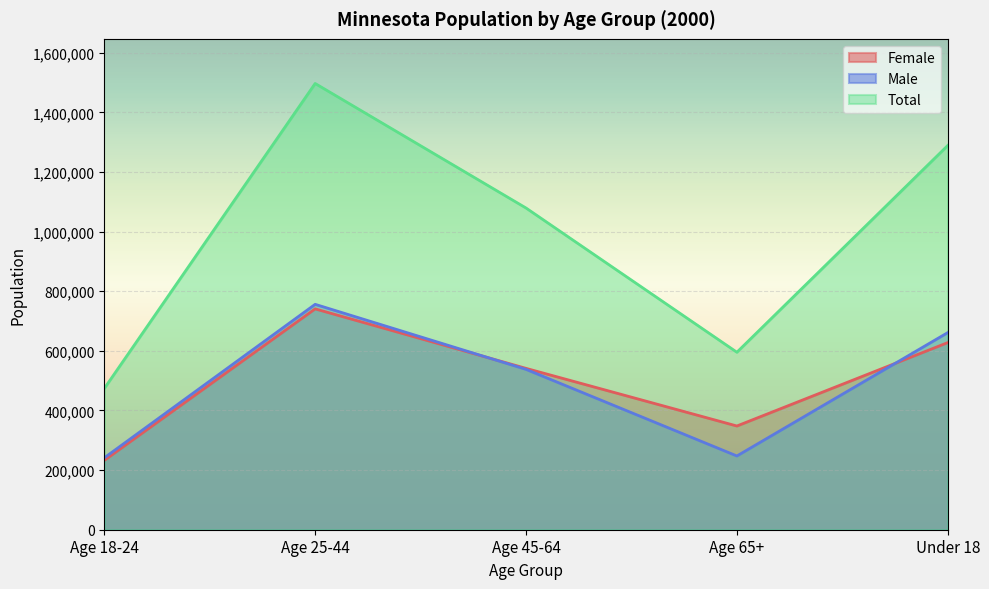

Which series has the largest total across all categories?

Total